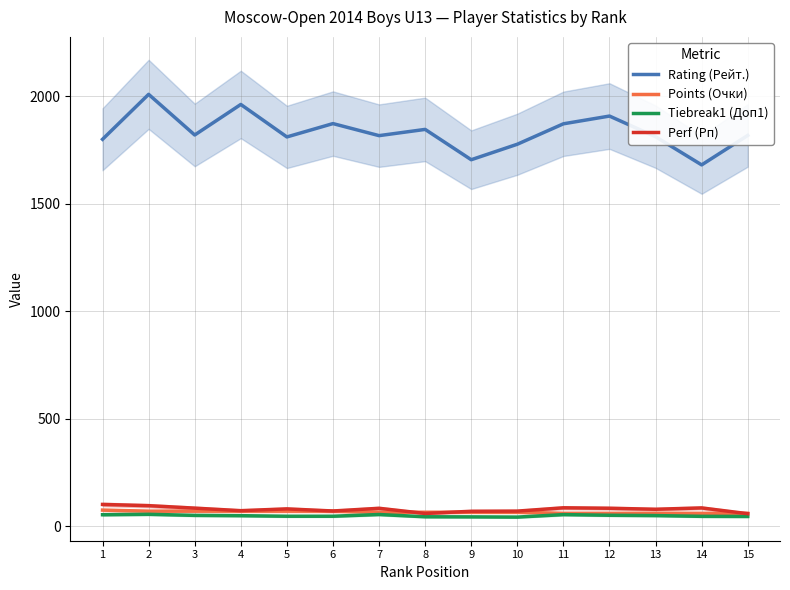

Between 1 and 7, which series saw the biggest shift?

Perf (Рп)